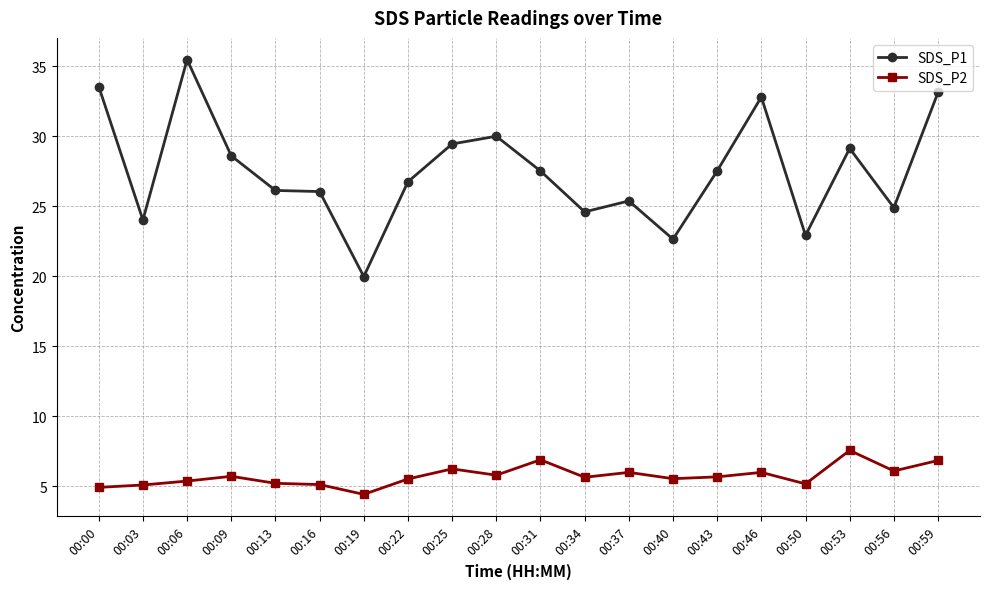

Is the value of SDS_P1 at 00:25 greater than the value of SDS_P2 at 00:06?

Yes